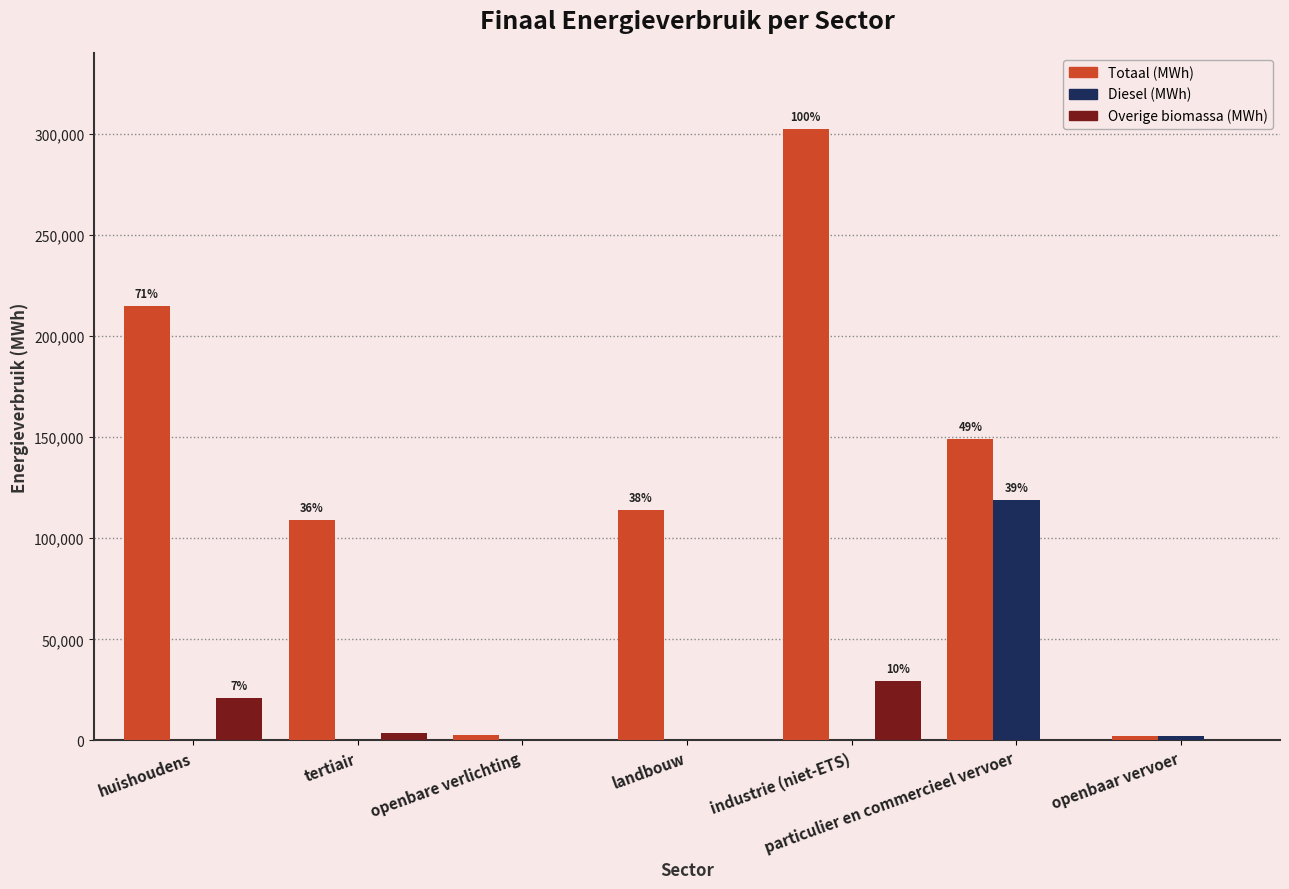

How many data points in Diesel (MWh) are above 0?

2